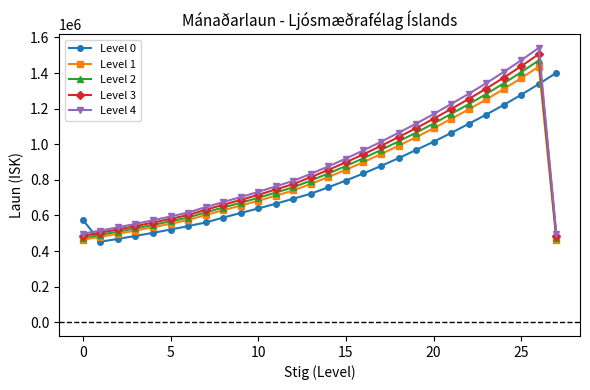

Which series ends up on top after the final intersection of Level 4 and Level 0?

Level 0